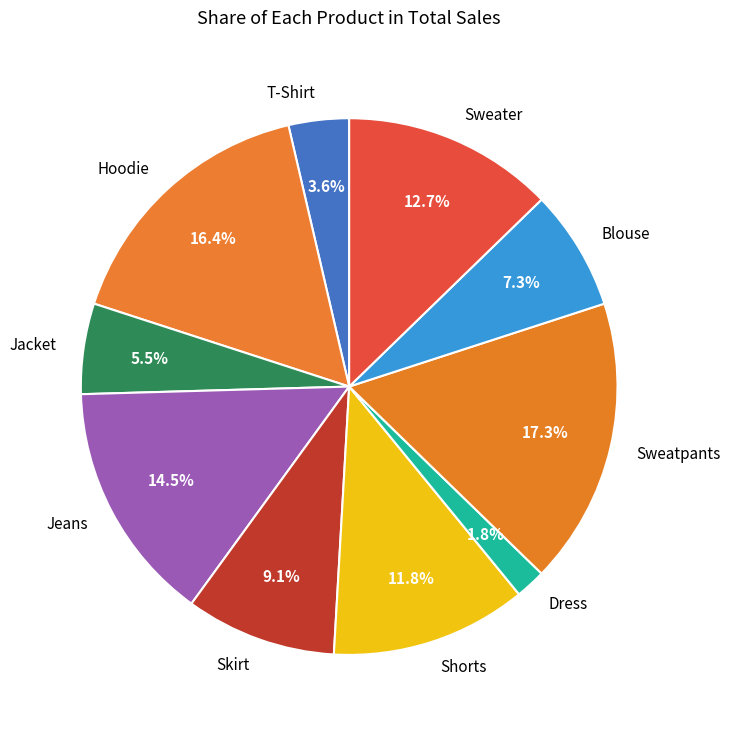

What percentage do T-Shirt and Blouse together represent?

10.9%